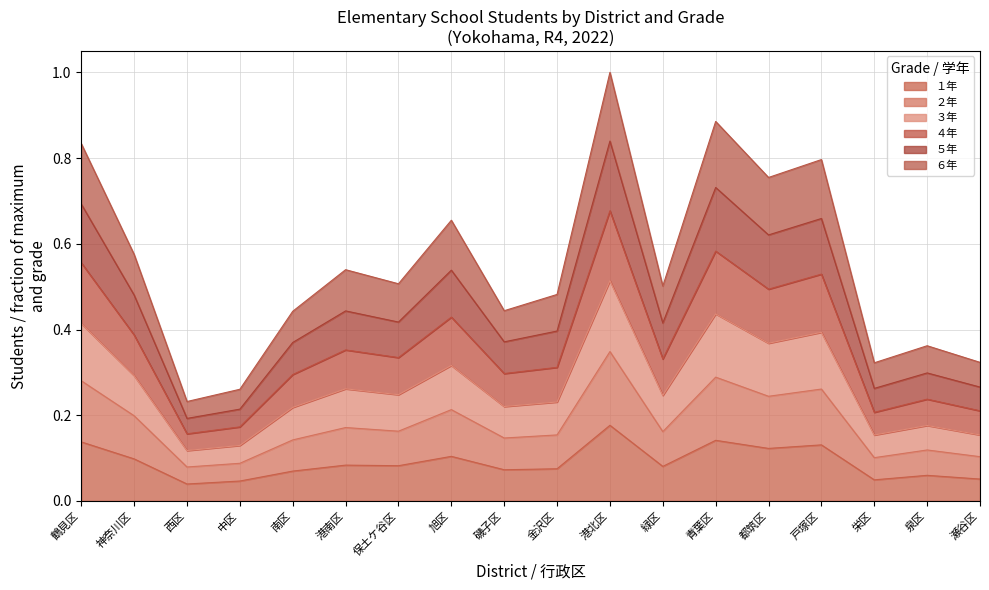

At 保土ケ谷区, list the series in order from smallest to largest.

１年, ２年, ６年, ５年, ３年, ４年